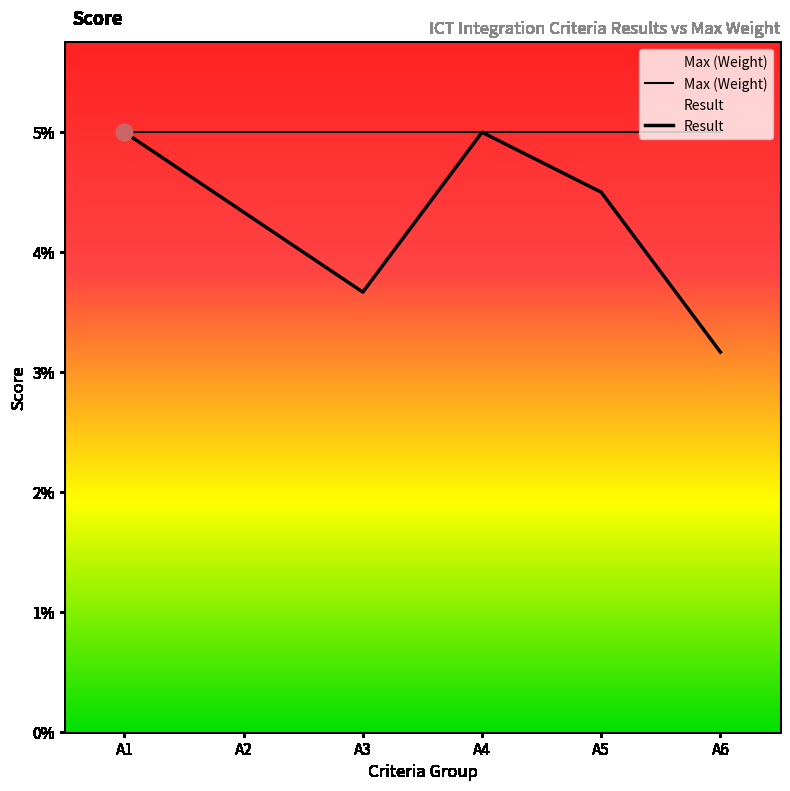

True or false: Result and Max (Weight) cross at least once.

False